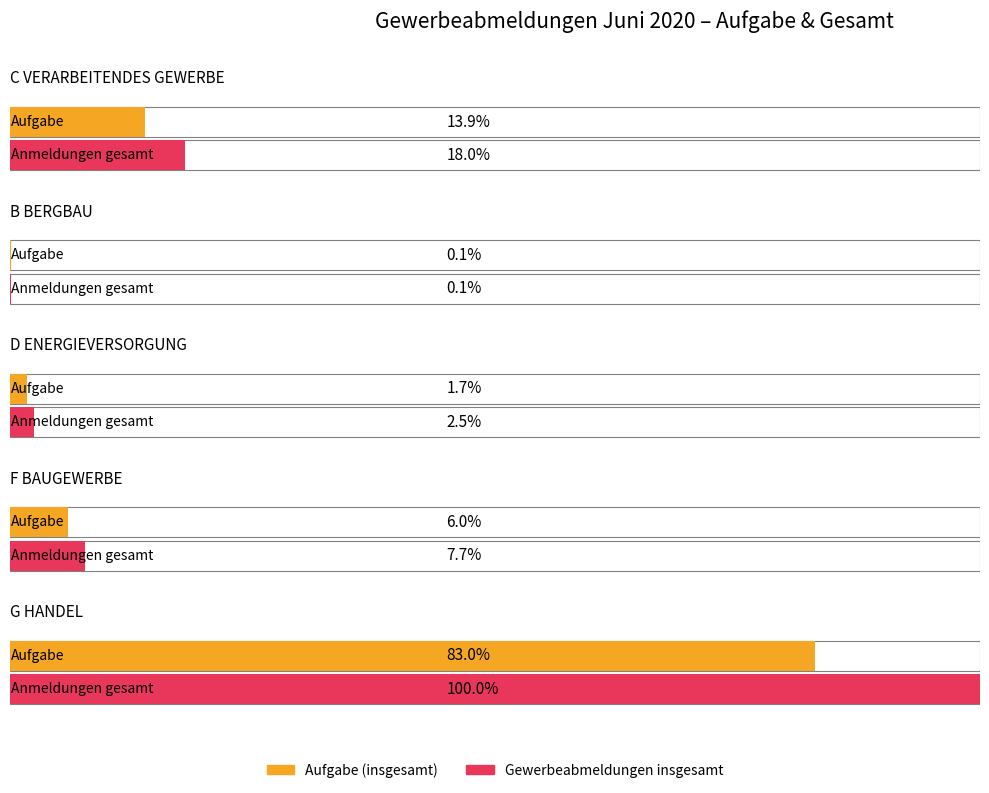

Which category has the lowest value in the voll-staendige Aufgabe series?

B BERGBAU